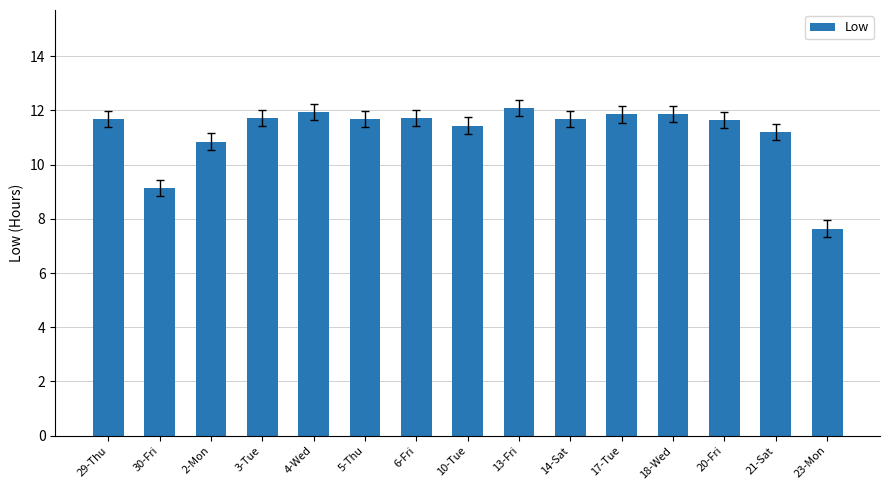

Between 10-Tue and 29-Thu, which is larger?

29-Thu